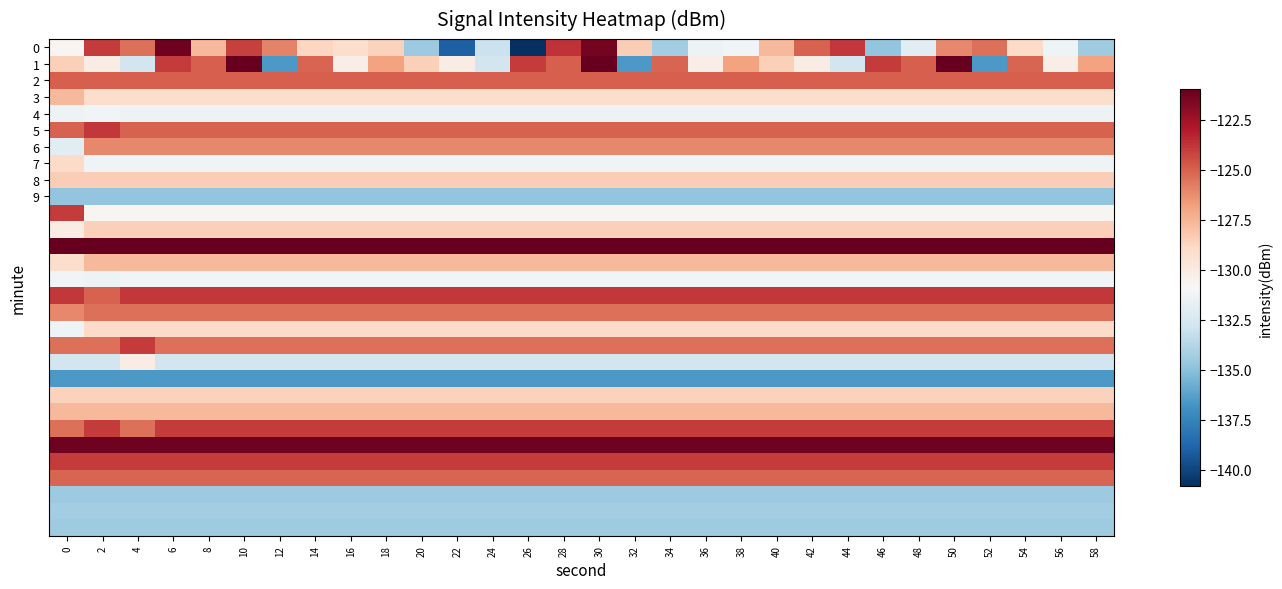

What is the maximum value shown in the chart?

-120.9